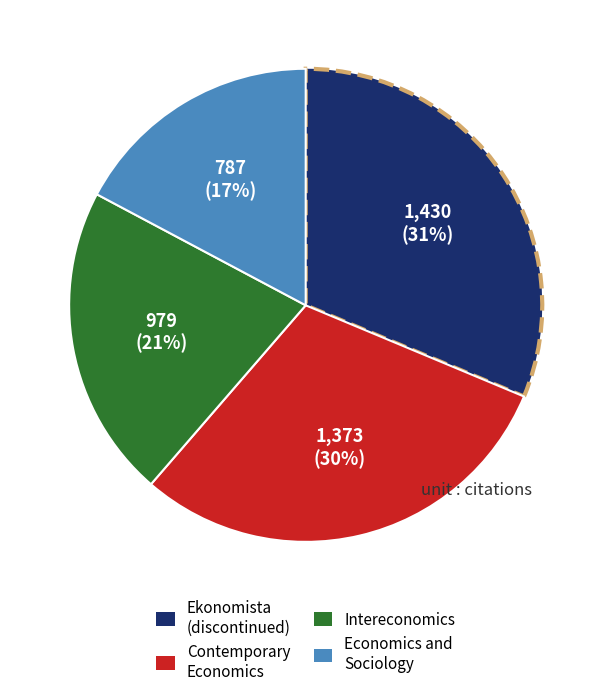

Does any single category account for the majority?

No